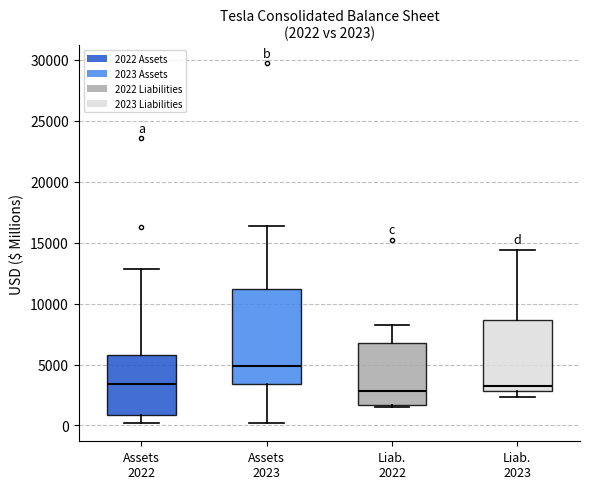

Which box is the tallest, from its lower edge to its upper edge?

Assets 2023